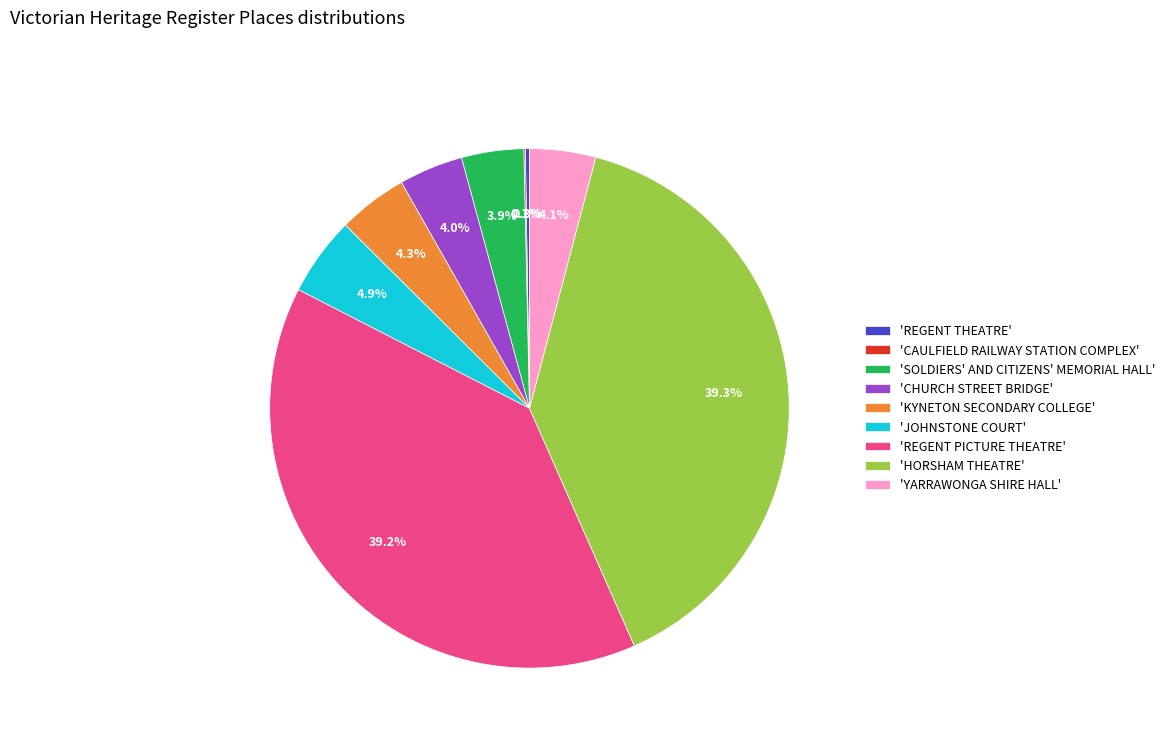

Do 'SOLDIERS' AND CITIZENS' MEMORIAL HALL' and 'YARRAWONGA SHIRE HALL' together represent more than half of the pie?

No